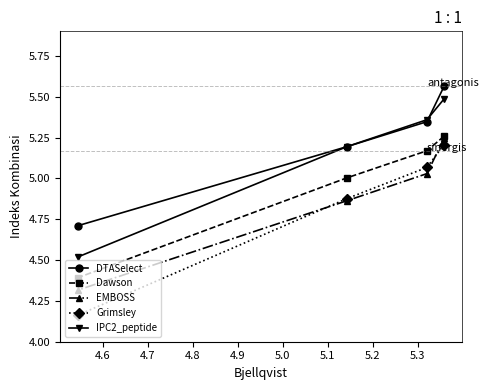

At how many categories does at least one series exceed 4?

4